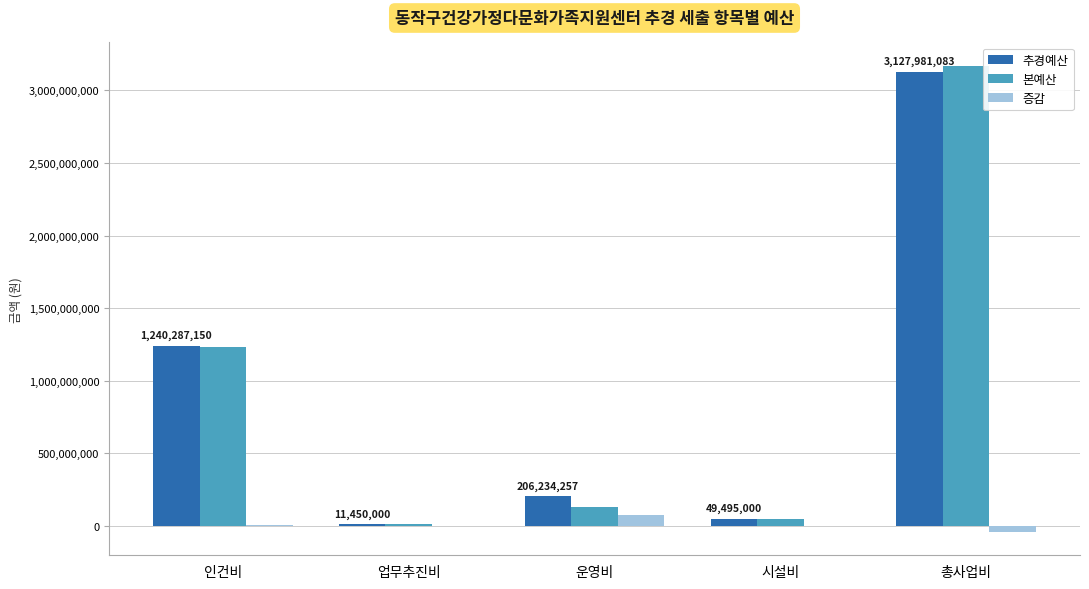

Is it true that 추경예산 equals 49495000 at 시설비?

True